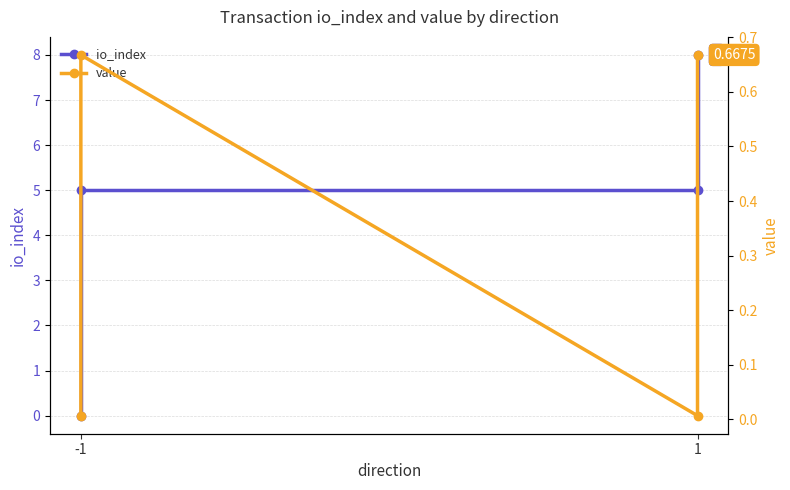

Where is the first local minimum for value?

1